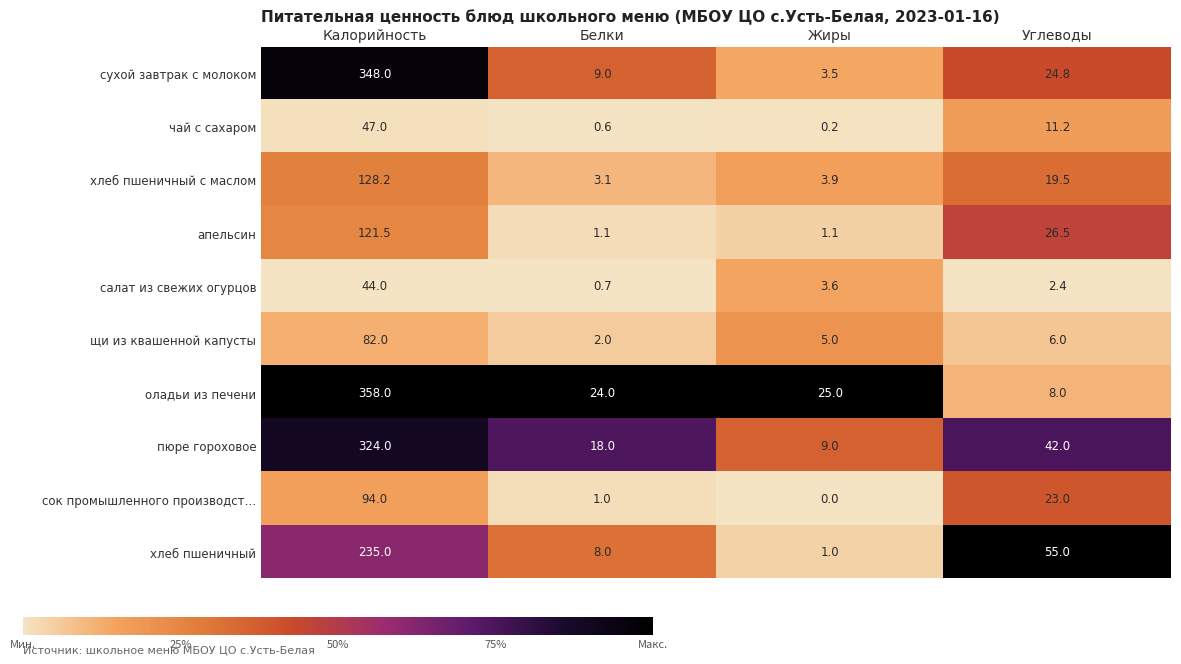

What is the difference between the maximum and second lowest values in the щи из квашенной капусты series?

77.0